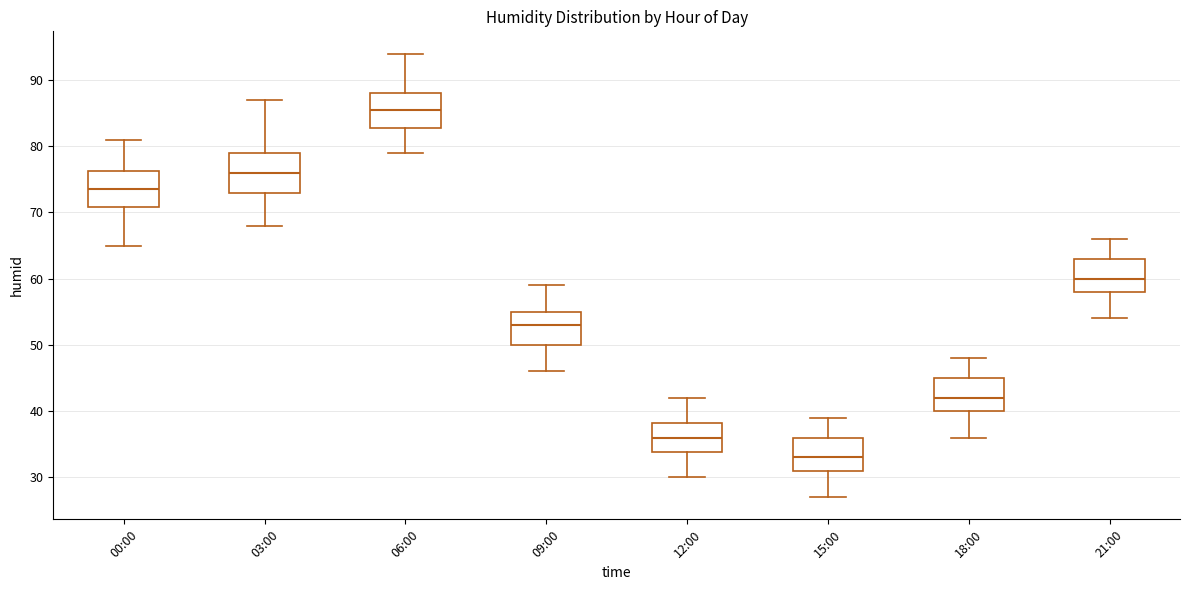

Reading left to right, read every box against the y-axis: the position of its median line, the range the box covers, and the ends of its whiskers. The values are not printed on the chart, so give them approximately, as read against the axis.

00:00: median 74, box 71 to 76, whiskers 65 to 81
03:00: median 76, box 73 to 79, whiskers 68 to 87
06:00: median 86, box 83 to 88, whiskers 79 to 94
09:00: median 53, box 50 to 55, whiskers 46 to 59
12:00: median 36, box 34 to 38, whiskers 30 to 42
15:00: median 33, box 31 to 36, whiskers 27 to 39
18:00: median 42, box 40 to 45, whiskers 36 to 48
21:00: median 60, box 58 to 63, whiskers 54 to 66